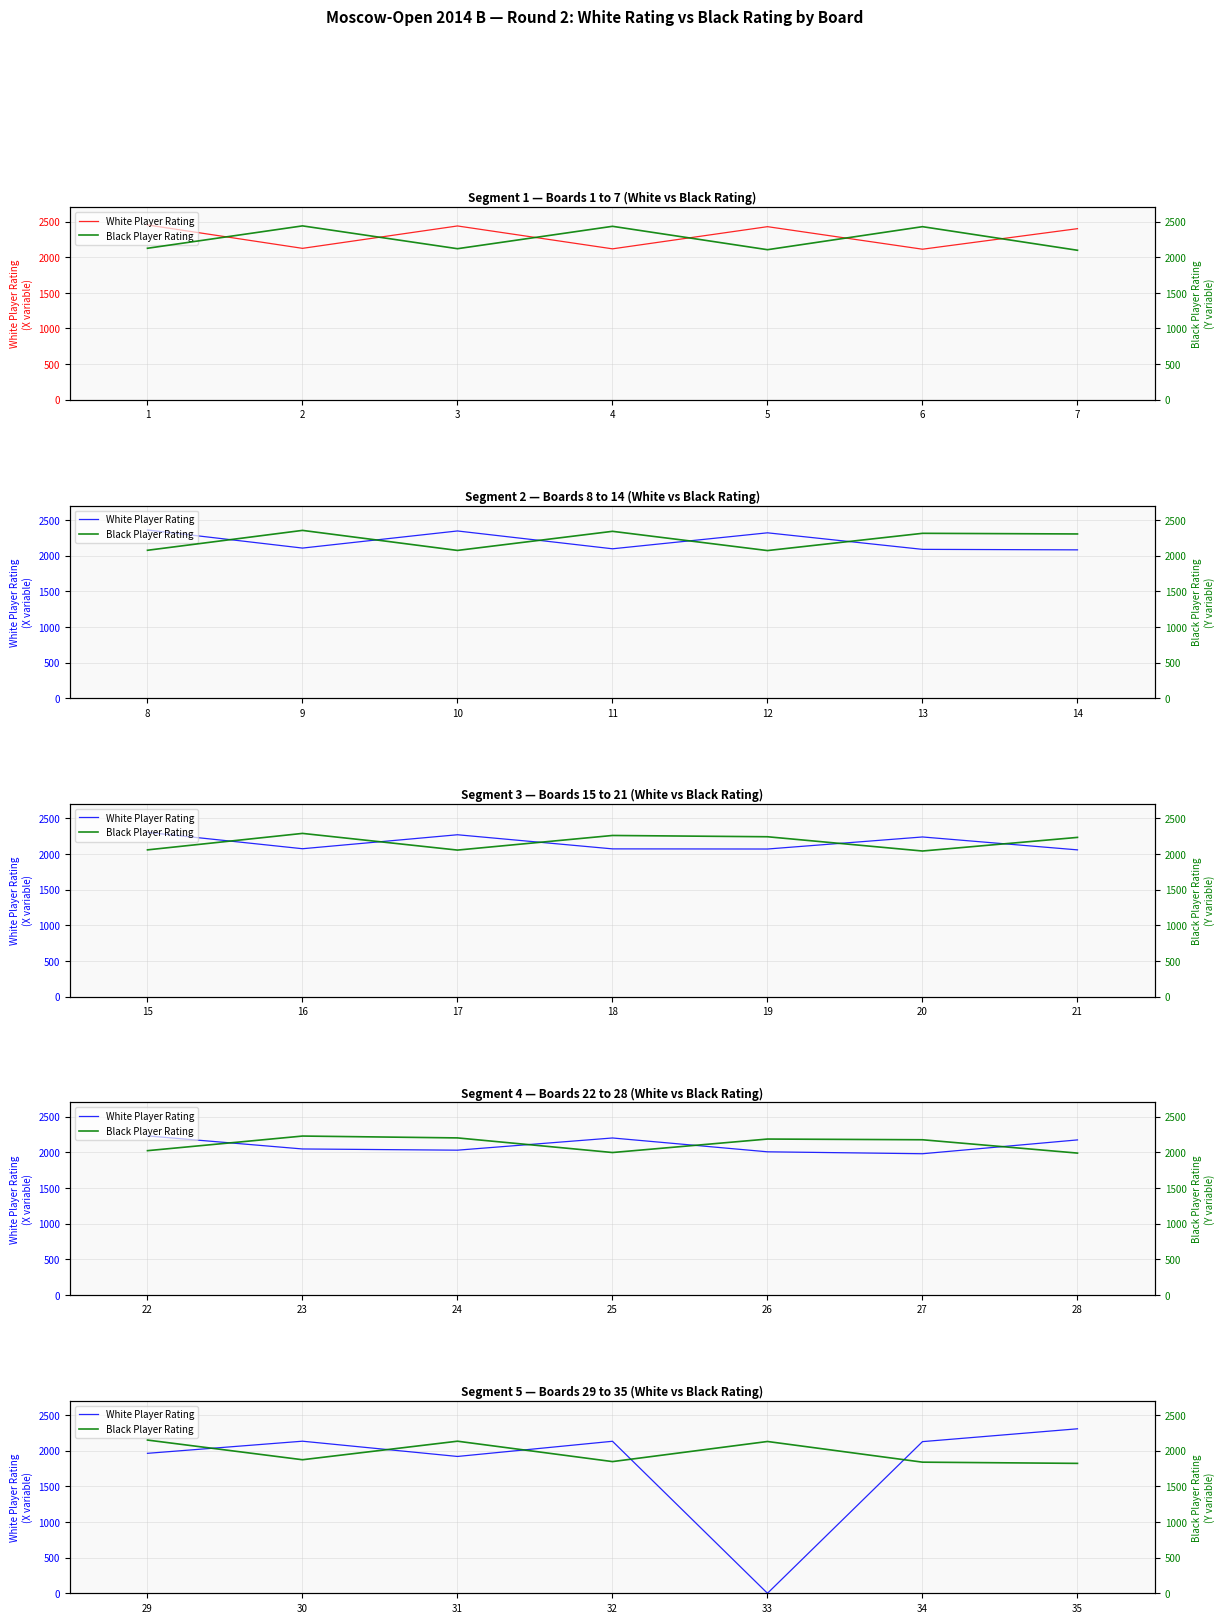

In White Player Rating, how many points are higher than both neighbors (excluding endpoints)?

2